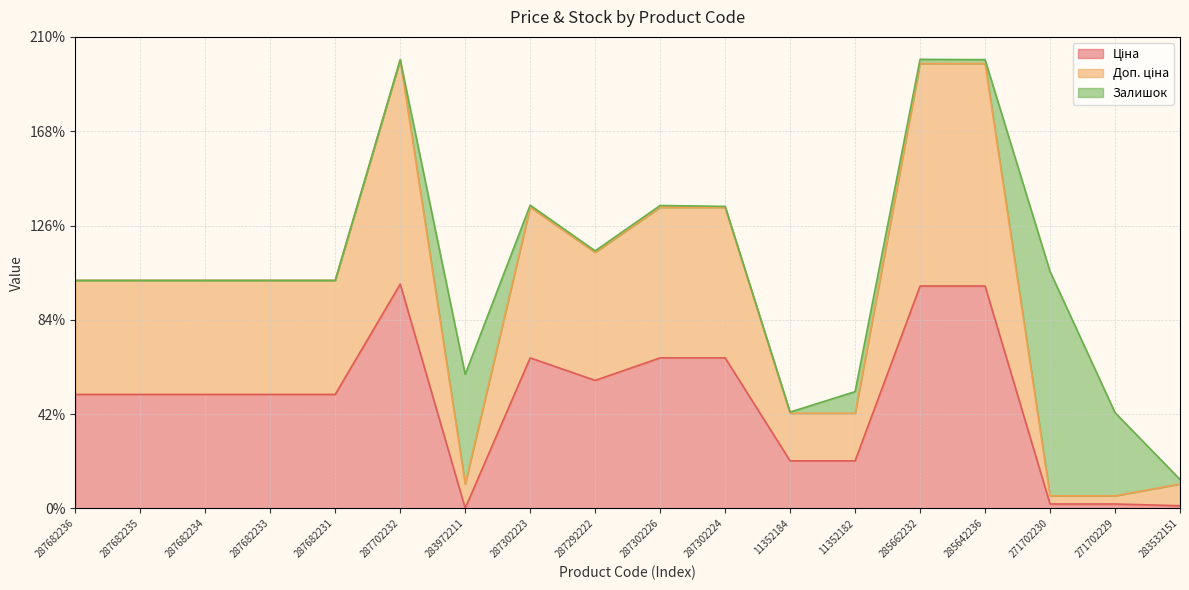

What is the total value across all series at 11352182?

52.1